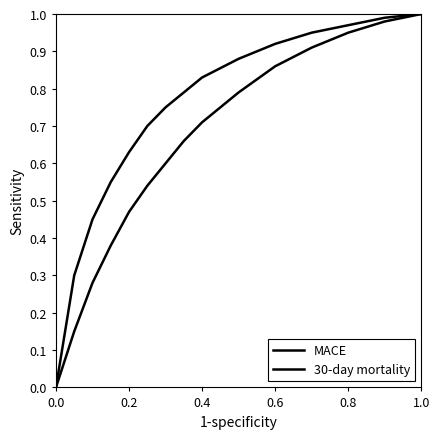

How many lines are shown in the chart?

2